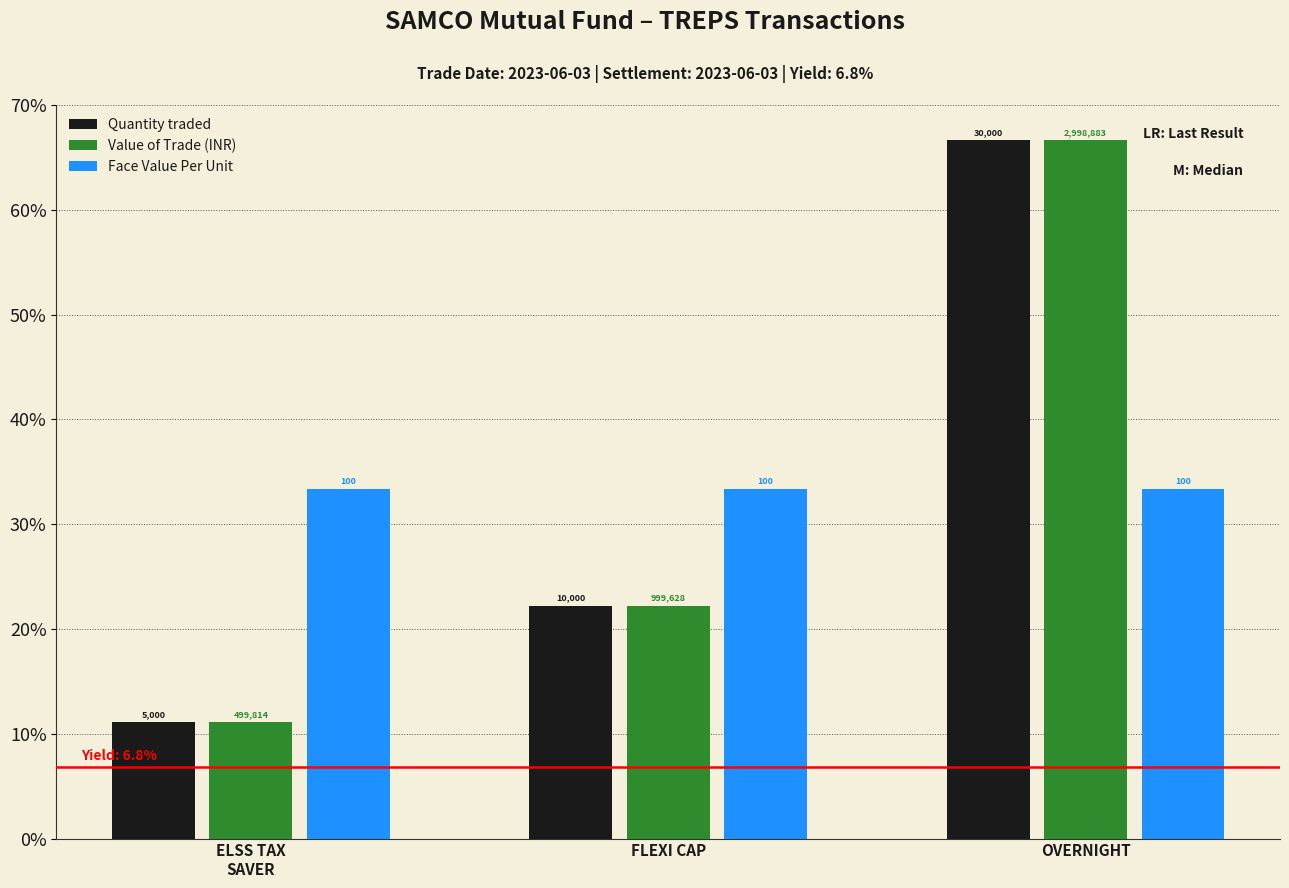

What is the lowest value of the Value of Trade (INR) series?

11.1